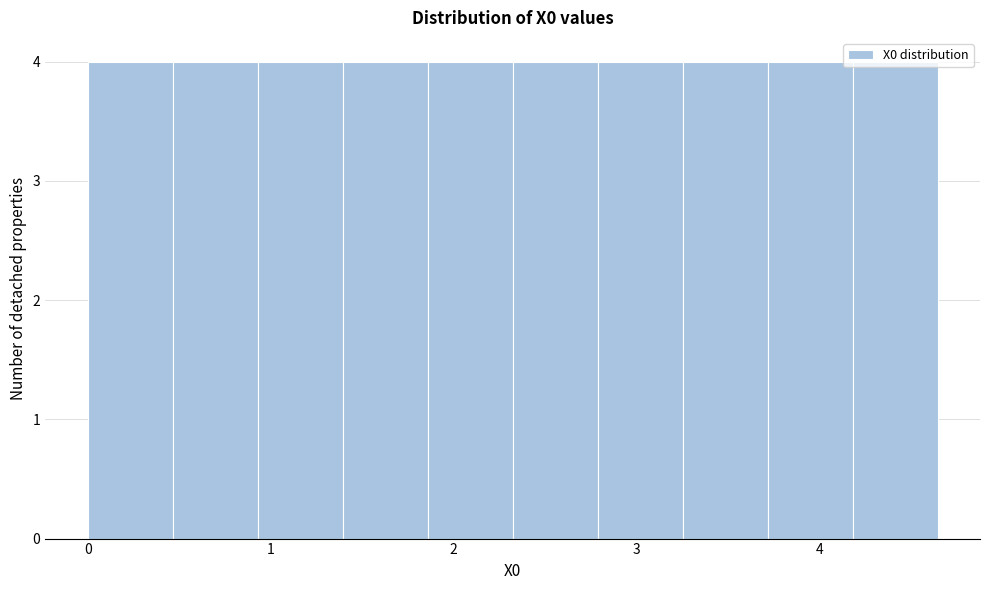

What is the height of the bar covering 3.2 to 3.7 on the x-axis? Neither the bar edges nor the heights are printed on the chart, so give them approximately, as read against the axes.

4